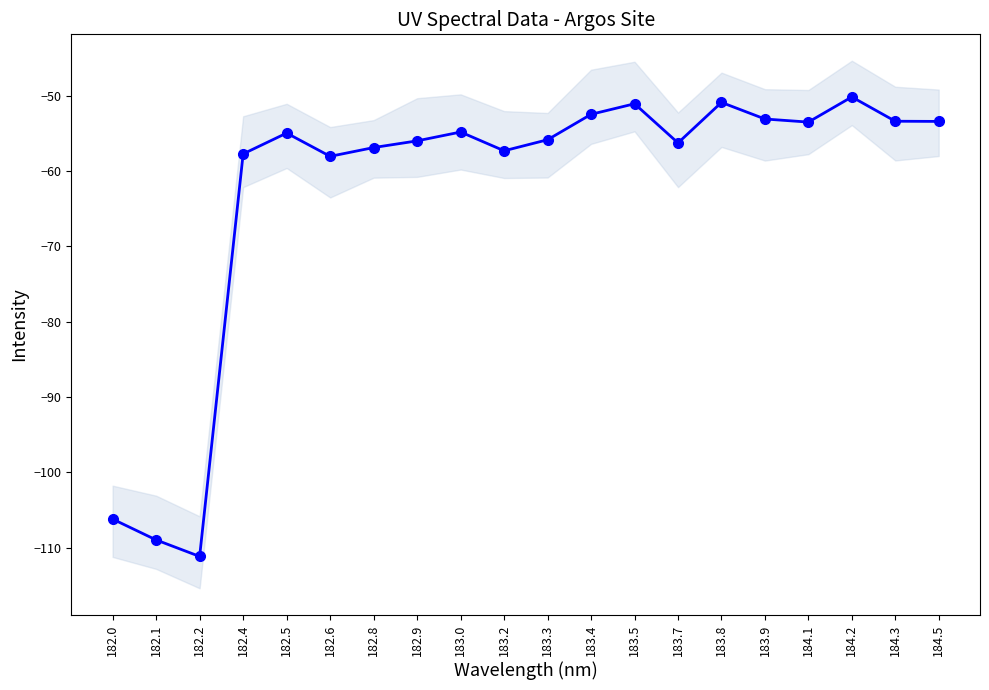

Between 182.5 and 182.0, which is larger?

182.5